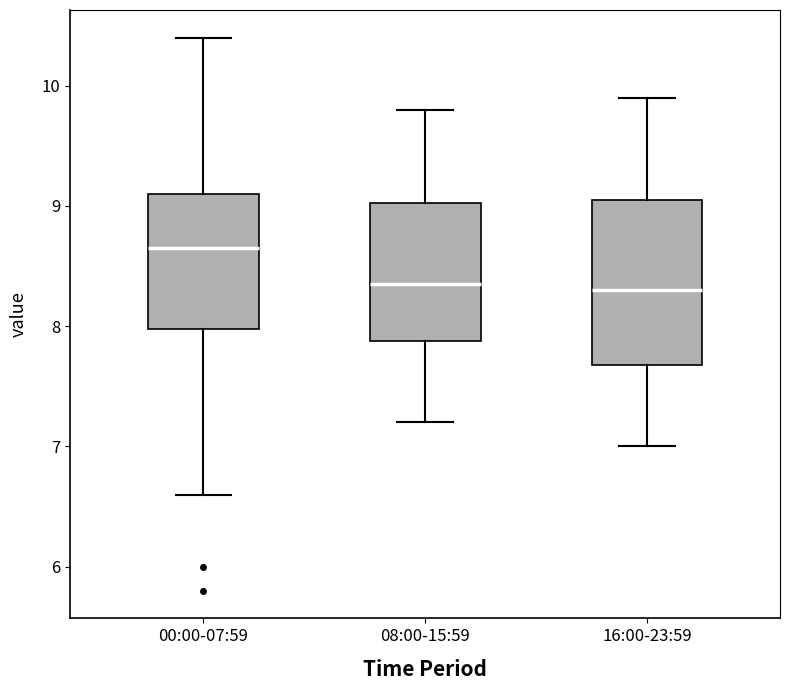

Reading left to right, transcribe this box plot: for each box, give where its median line is, the range the box spans, and where its two whiskers end, as read against the y-axis. The values are not printed on the chart, so give them approximately, as read against the axis.

00:00-07:59: median 8.7, box 8.0 to 9.1, whiskers 6.6 to 10.4
08:00-15:59: median 8.4, box 7.9 to 9.0, whiskers 7.2 to 9.8
16:00-23:59: median 8.3, box 7.7 to 9.1, whiskers 7.0 to 9.9